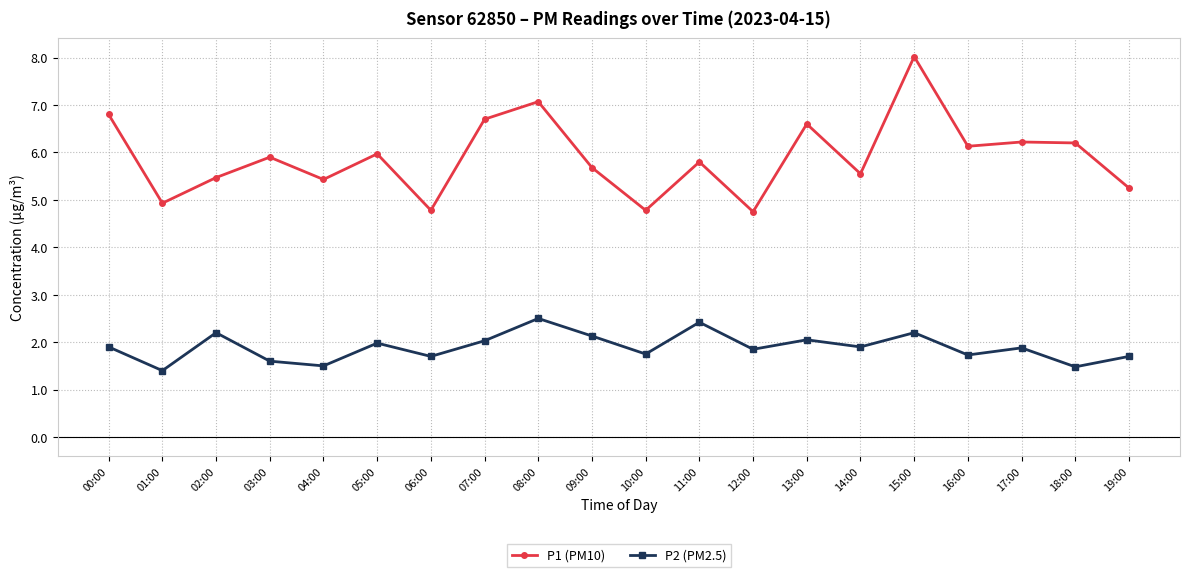

At 15:00, list the series in order from smallest to largest.

P2 (PM2.5), P1 (PM10)